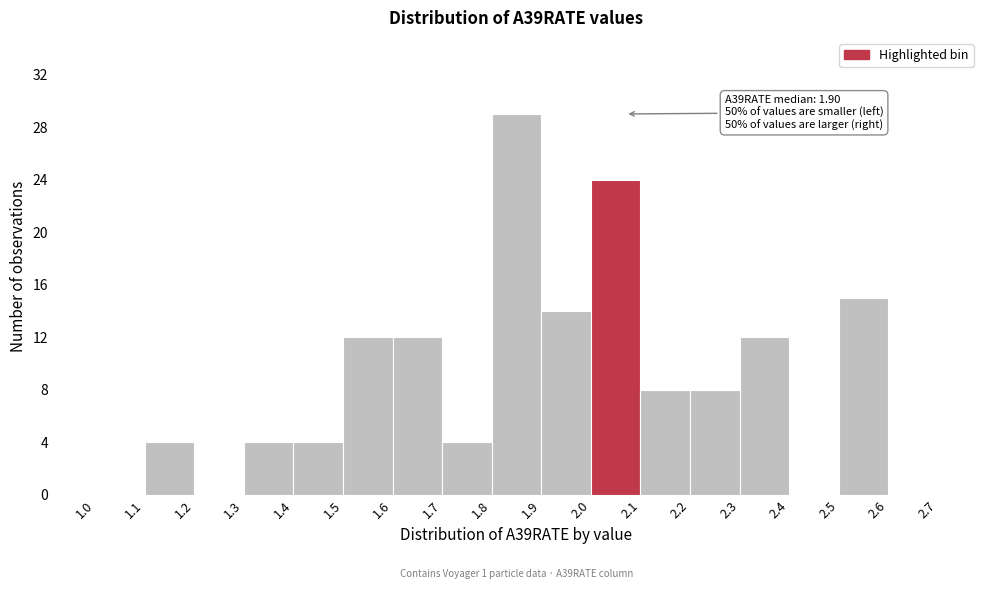

Over which range of the x-axis is the bar tallest?

1.8 to 1.9